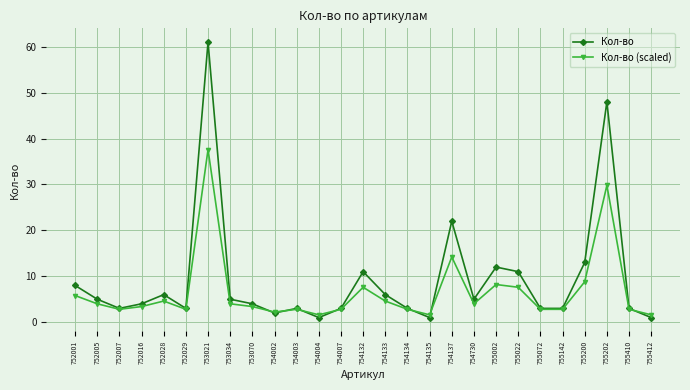

What is the total value across all series at 755202?

77.8